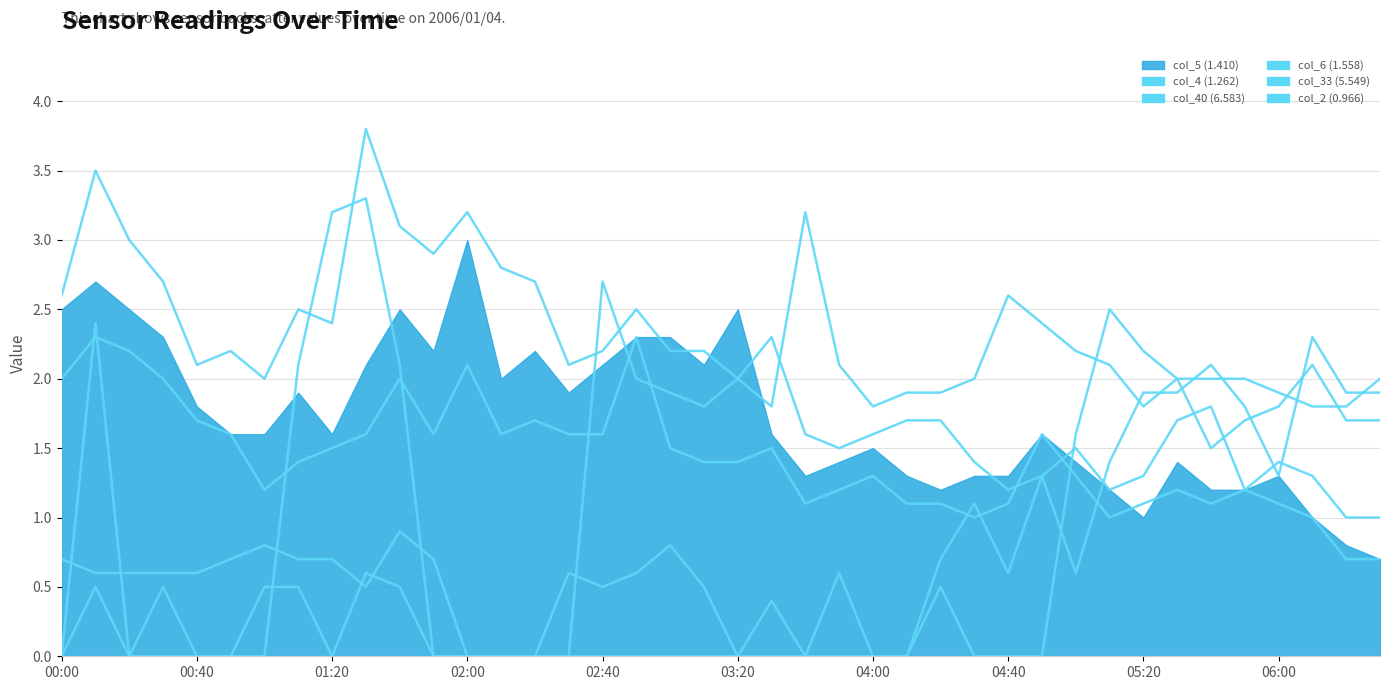

How many intersections are there between col_40 (6.583) and col_2 (0.966)?

10